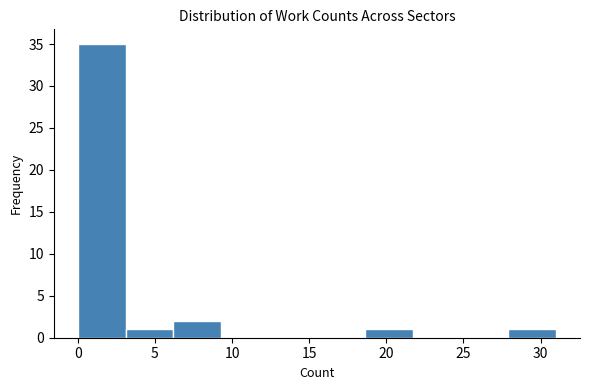

Reading left to right, list every bar in this chart as the range it spans on the x-axis followed by its height. Neither the bar edges nor the heights are printed on the chart, so give them approximately, as read against the axes.

0.0 to 3.1: 35
3.1 to 6.2: 1
6.2 to 9.3: 2
9.3 to 12.4: 0
12.4 to 15.5: 0
15.5 to 18.6: 0
18.6 to 21.7: 1
21.7 to 24.8: 0
24.8 to 27.9: 0
27.9 to 31.0: 1